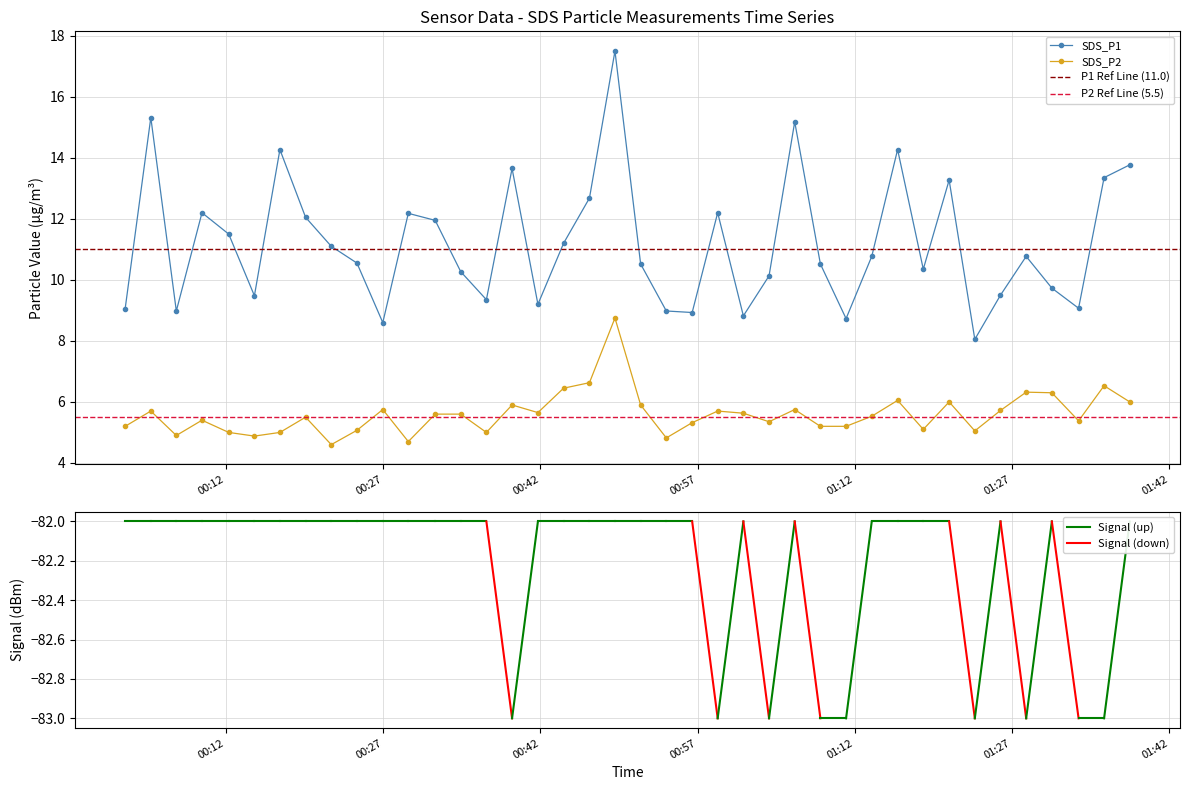

What is the average value of the SDS_P1 series?

11.2